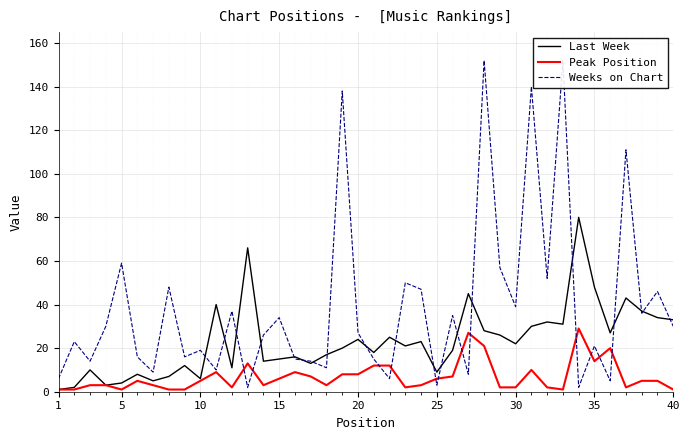

Reading left to right, what are all the values shown in this chart?

Last Week: 1	2	10	3	4	8	5	7	12	6	40	11	66	14	15	16	13	17	20	24	18	25	21	23	9	19	45	28	26	22	30	32	31	80	48	27	43	37	34	33
Peak Position: 1	1	3	3	1	5	3	1	1	5	9	2	13	3	6	9	7	3	8	8	12	12	2	3	6	7	27	21	2	2	10	2	1	29	14	20	2	5	5	1
Weeks on Chart: 6	23	14	30	59	16	9	48	16	19	10	37	2	26	34	15	14	11	138	27	15	6	50	47	3	35	8	152	57	39	140	52	152	2	21	5	111	36	46	30